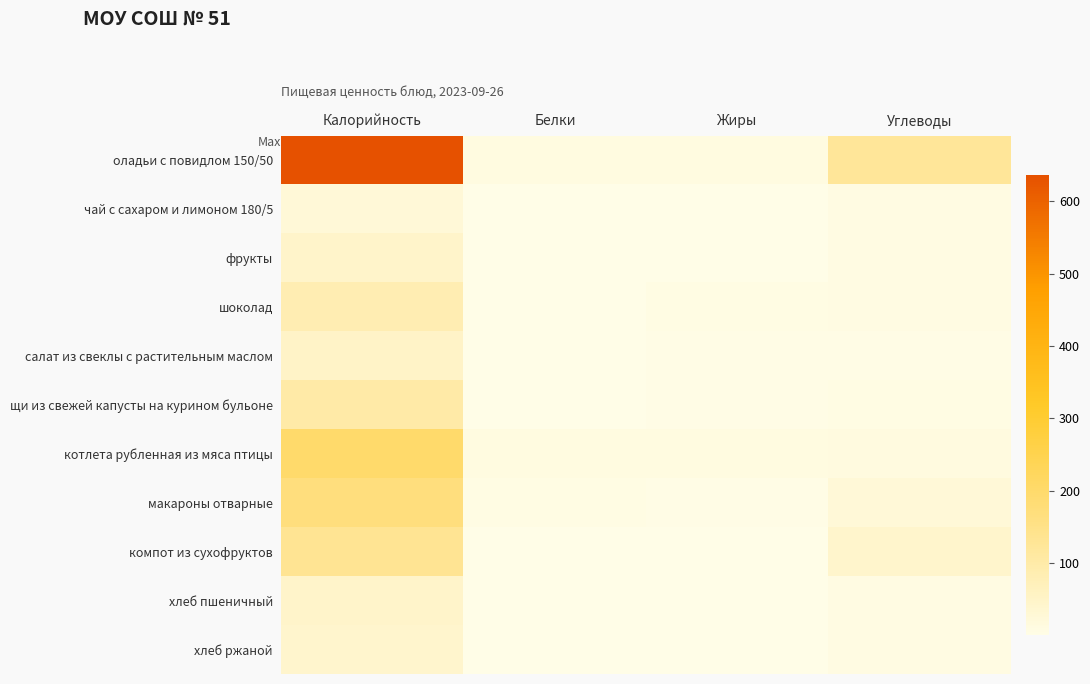

Reading right to left, extract all data points from this chart.

оладьи с повидлом 150/50: Углеводы=123.7	Жиры=11.2	Белки=11.1	Калорийность=637.2
чай с сахаром и лимоном 180/5: Углеводы=9.2	Жиры=0.0	Белки=0.1	Калорийность=27.3
фрукты: Углеводы=9.8	Жиры=0.4	Белки=0.4	Калорийность=47.0
шоколад: Углеводы=7.5	Жиры=5.1	Белки=1.1	Калорийность=82.5
салат из свеклы с растительным маслом: Углеводы=4.8	Жиры=3.0	Белки=0.8	Калорийность=50.1
щи из свежей капусты на курином бульоне: Углеводы=6.3	Жиры=4.1	Белки=2.1	Калорийность=99.8
котлета рубленная из мяса птицы: Углеводы=12.6	Жиры=11.9	Белки=10.2	Калорийность=199.8
макароны отварные: Углеводы=26.4	Жиры=4.5	Белки=5.5	Калорийность=168.4
компот из сухофруктов: Углеводы=42.5	Жиры=0.3	Белки=1.0	Калорийность=132.1
хлеб пшеничный: Углеводы=9.7	Жиры=0.2	Белки=1.6	Калорийность=46.8
хлеб ржаной: Углеводы=7.8	Жиры=0.5	Белки=1.4	Калорийность=42.0